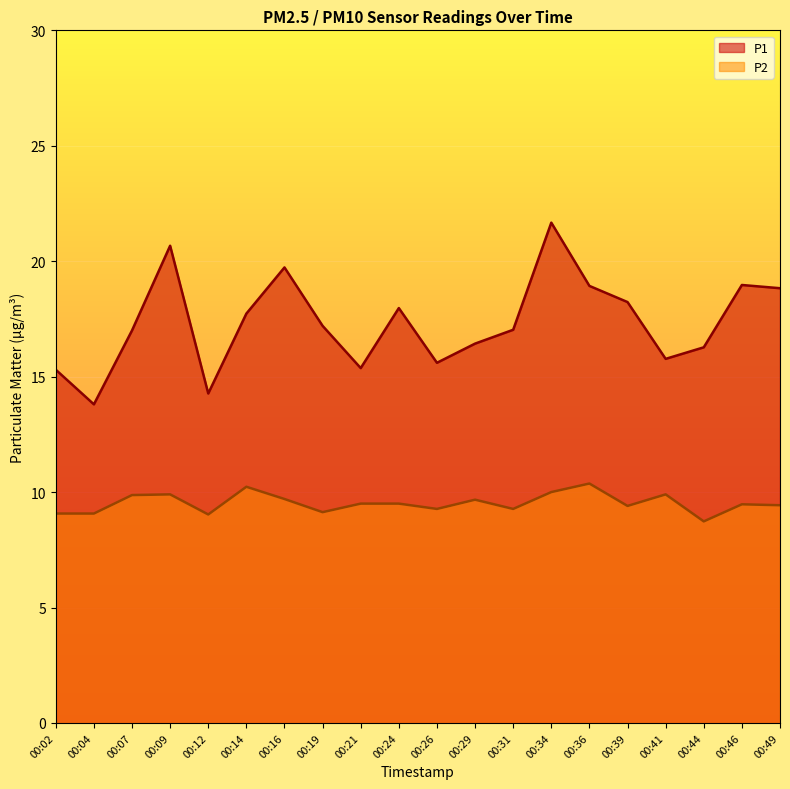

In P1, how many points are lower than both neighbors (excluding endpoints)?

5